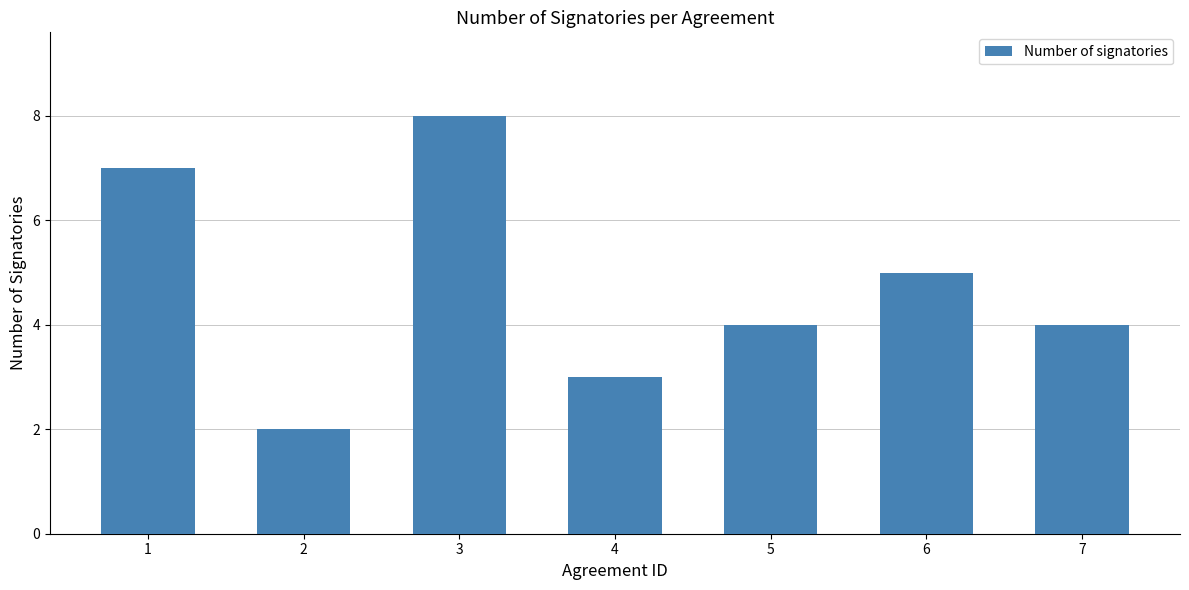

Does the chart contain stacked bars?

No